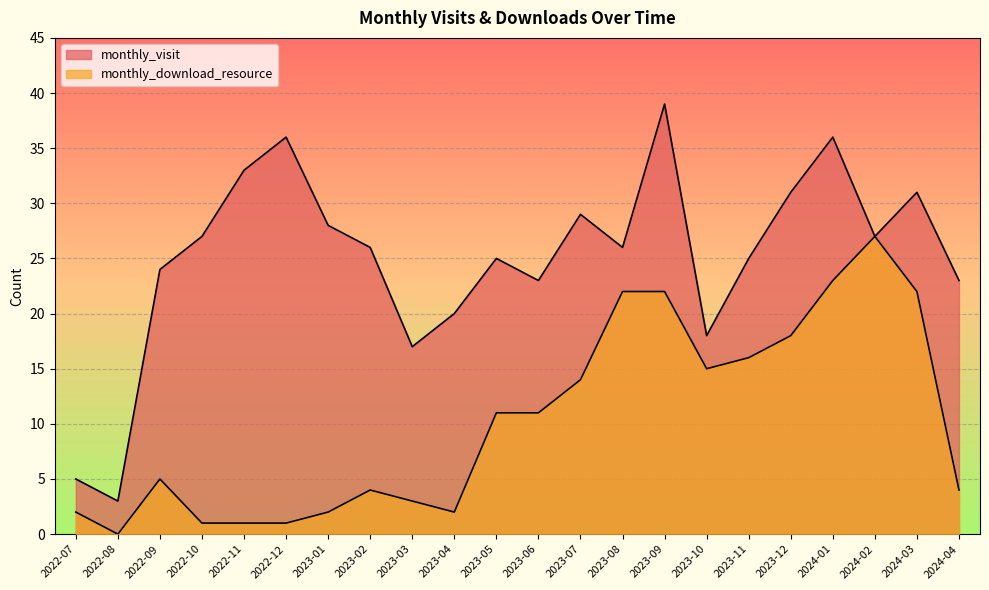

True or false: monthly_visit has more than 2 interior local peaks.

True